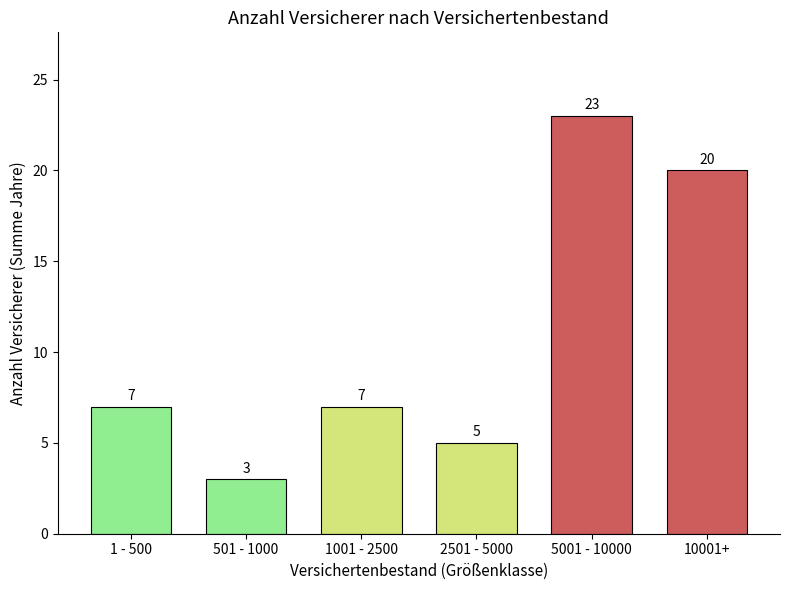

Reading left to right, transcribe all the data shown in this chart.

1 - 500=7	501 - 1000=3	1001 - 2500=7	2501 - 5000=5	5001 - 10000=23	10001+=20